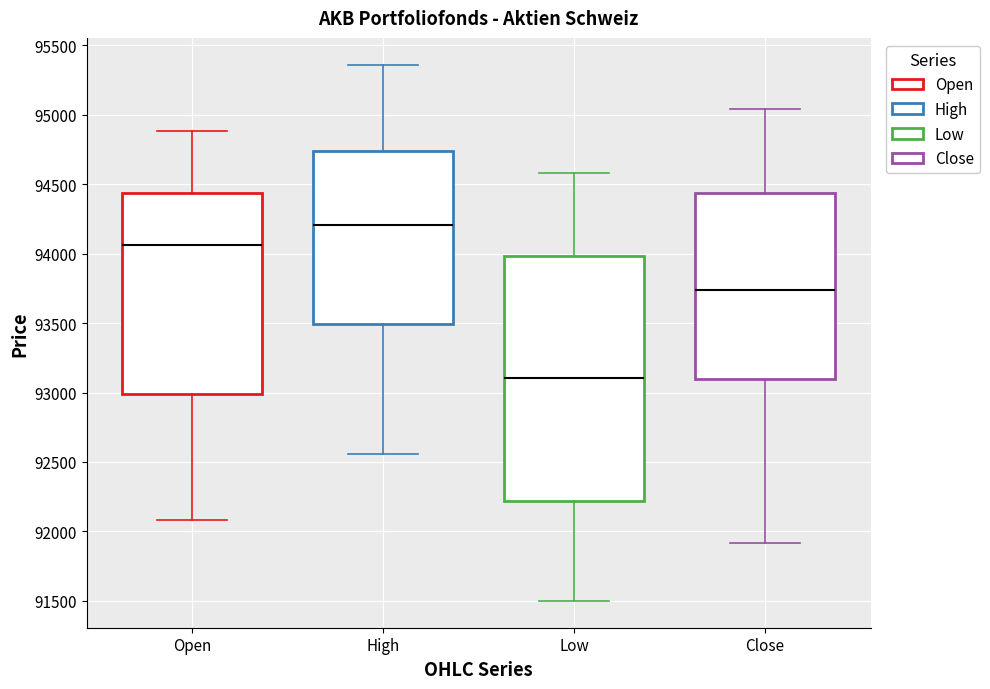

Which box has the lowest median line?

Low